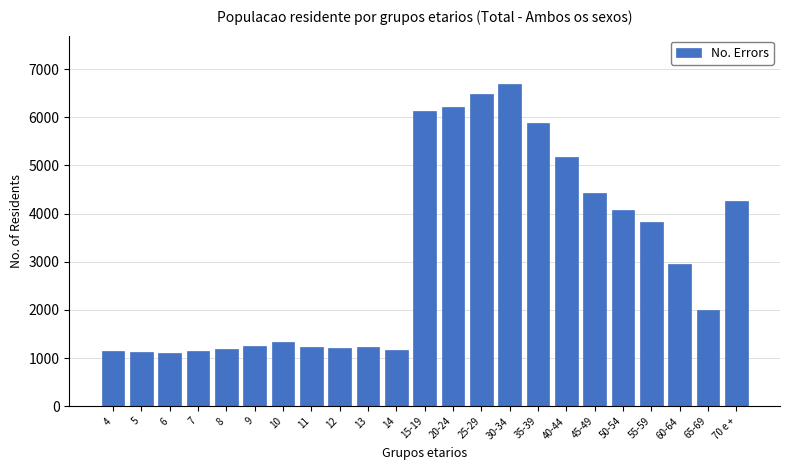

What is the difference between the values at 7 and 70 e +?

3125